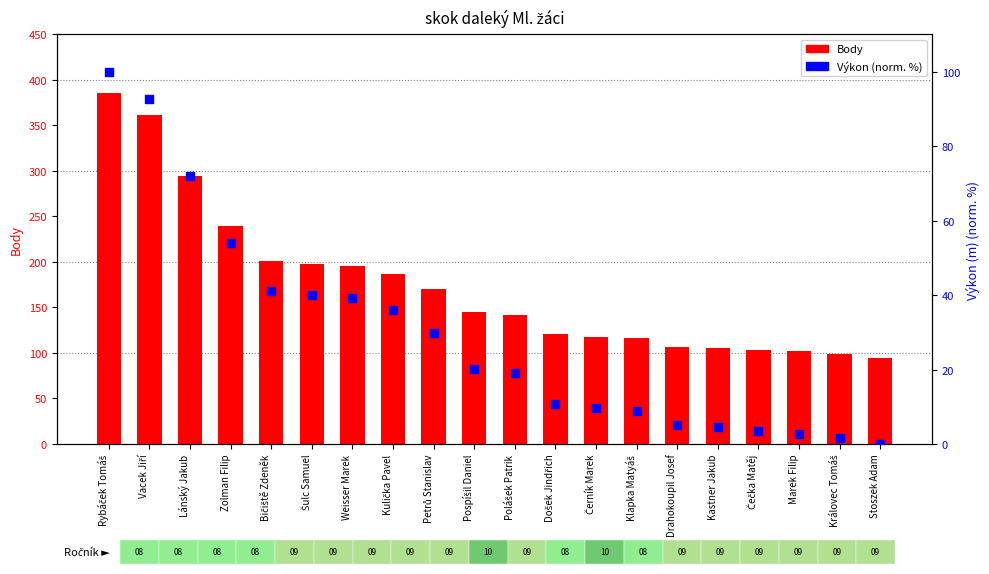

What is the total value across all series at Šulc Samuel?

237.9